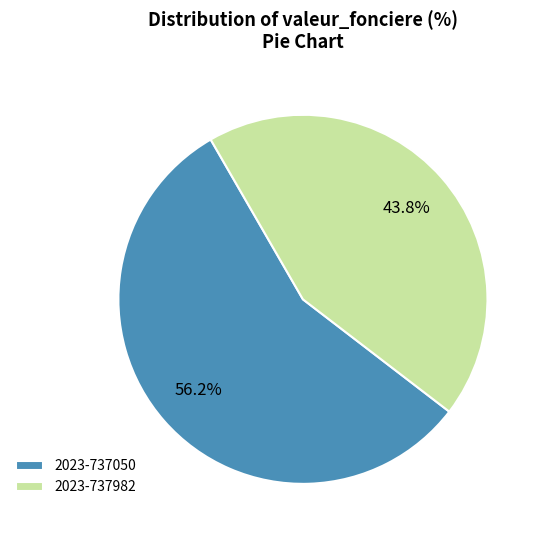

Rank the categories by value from lowest to highest.

2023-737982, 2023-737050